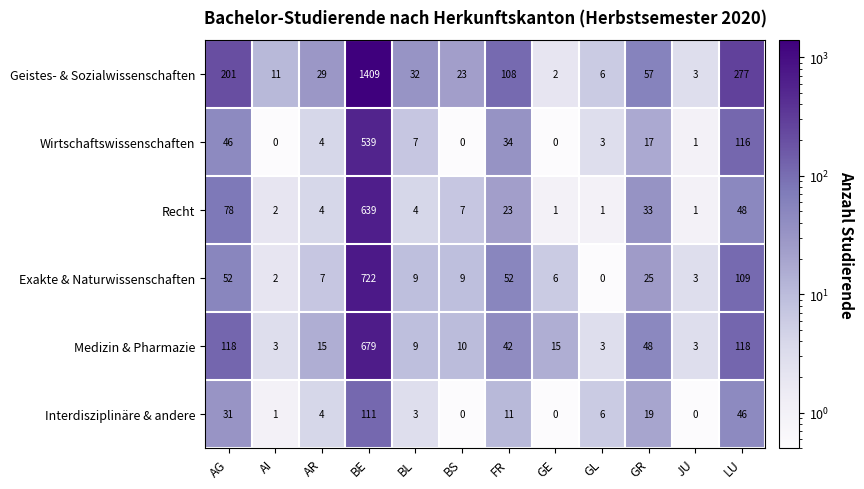

What is the difference between the highest and lowest values at BS?

23